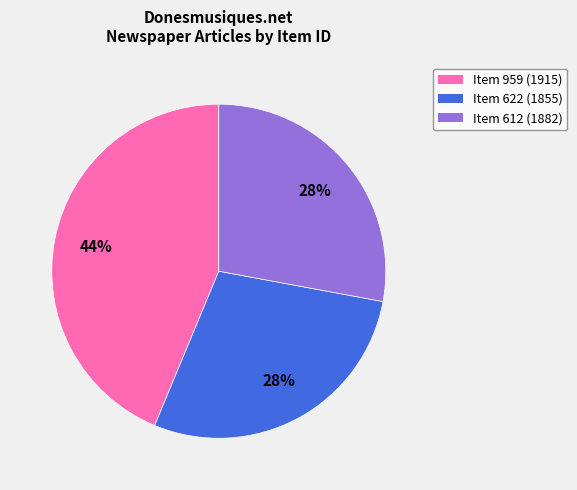

Count the number of slices in the pie.

3